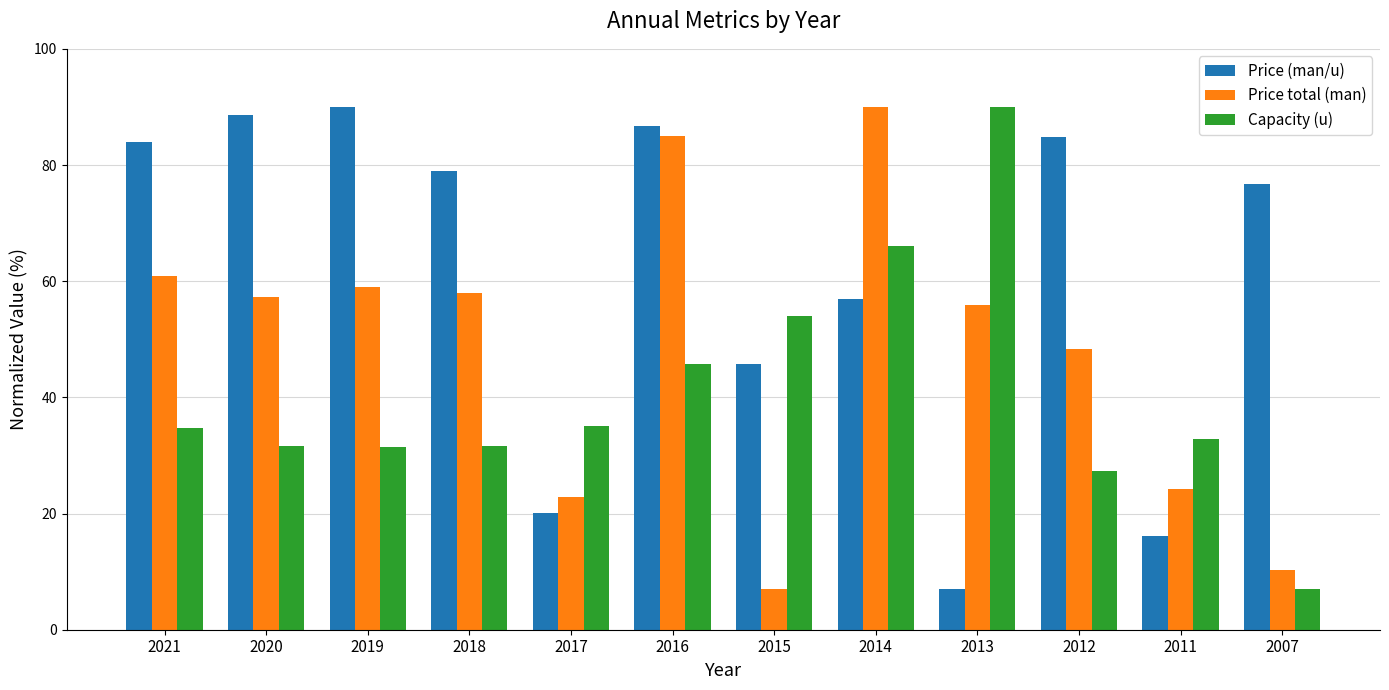

What is the lowest value of the Price (man/u) series?

7.0